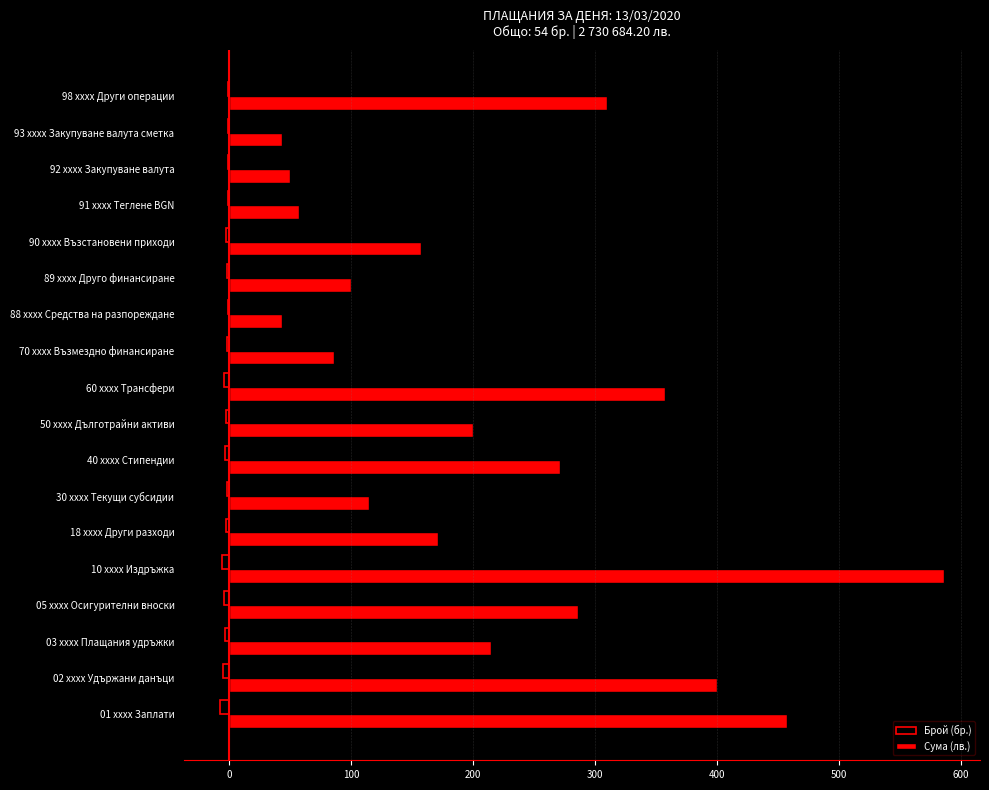

How many distinct data groups are displayed?

2